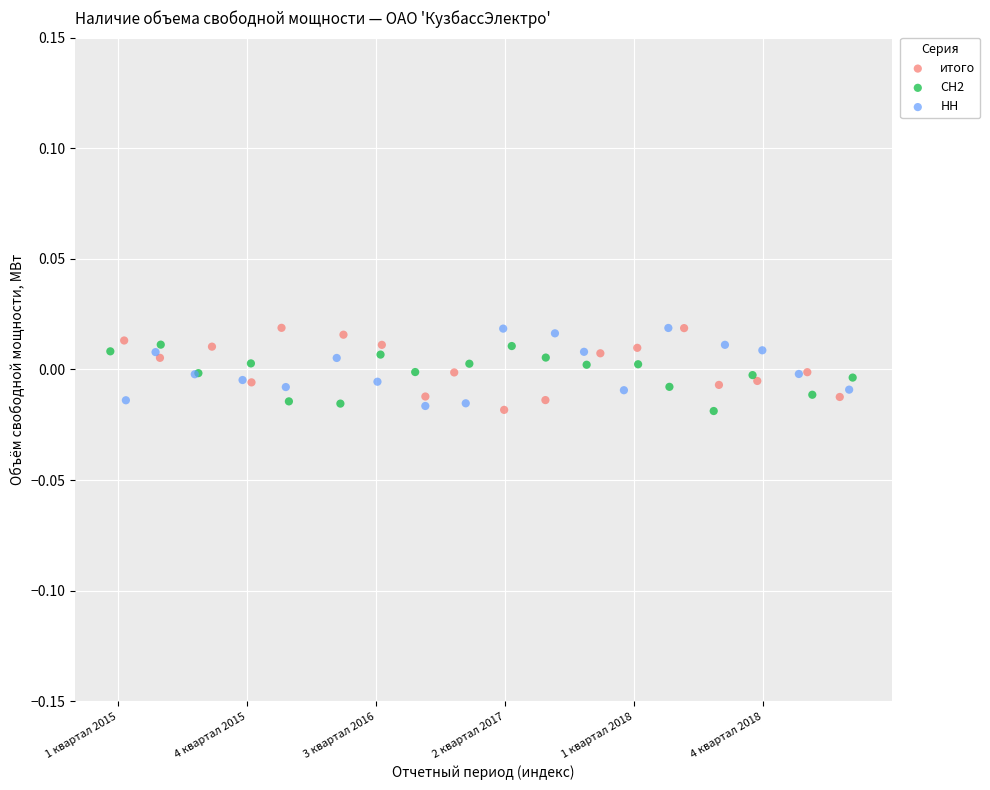

What are all the series names shown in the legend?

итого, СН2, НН